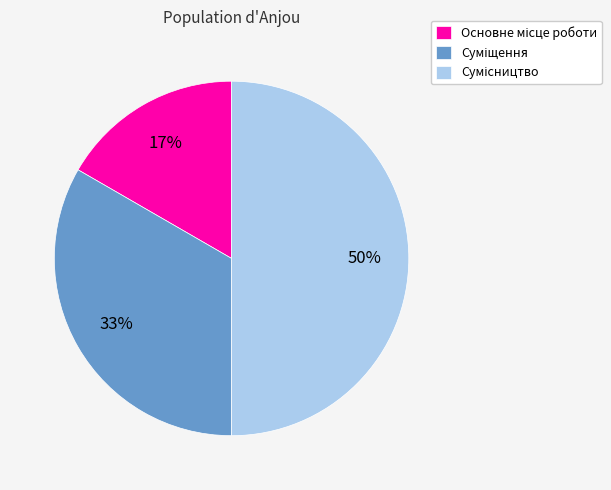

To the nearest percent, what is the difference between the largest and smallest slice percentages?

33%